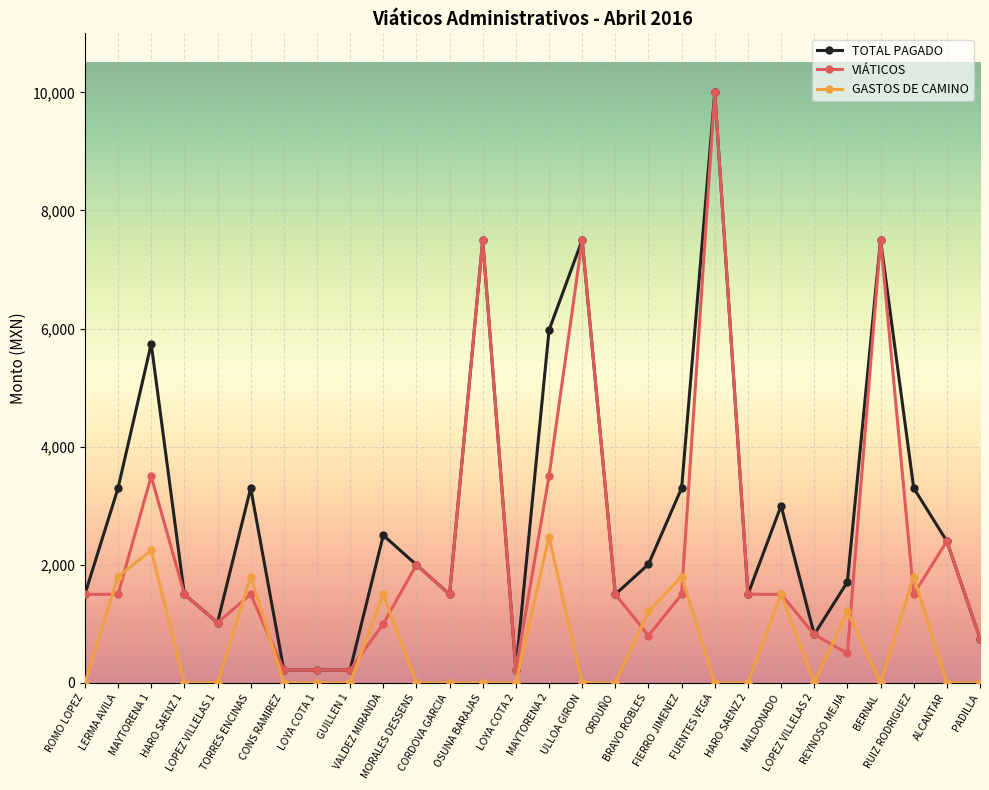

Which series has the largest total across all categories?

TOTAL PAGADO